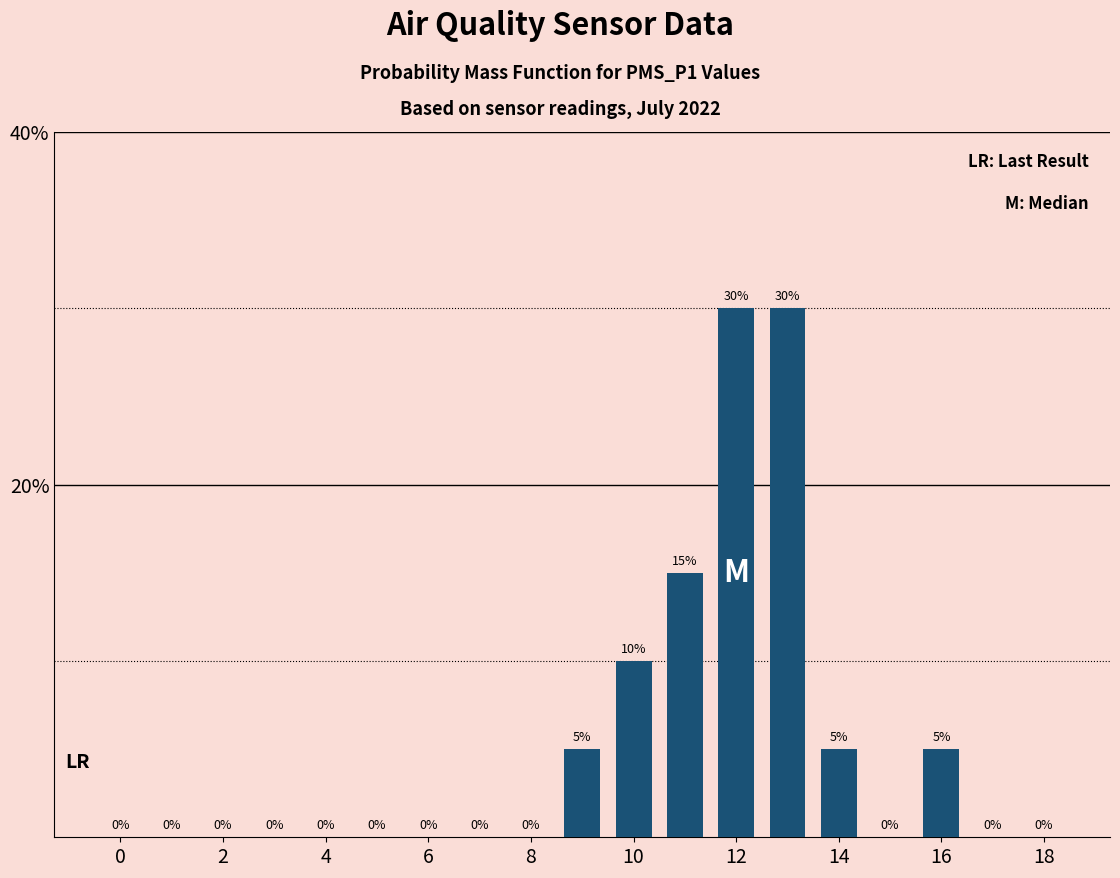

What is the maximum value shown in the chart?

30